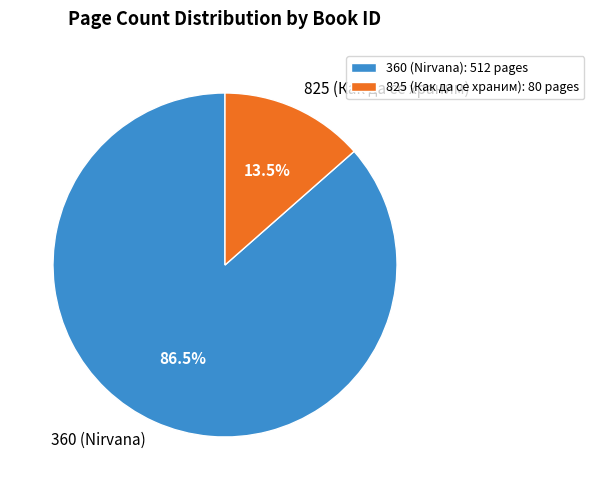

Rank the categories by value from lowest to highest.

825 (Как да се храним), 360 (Nirvana)